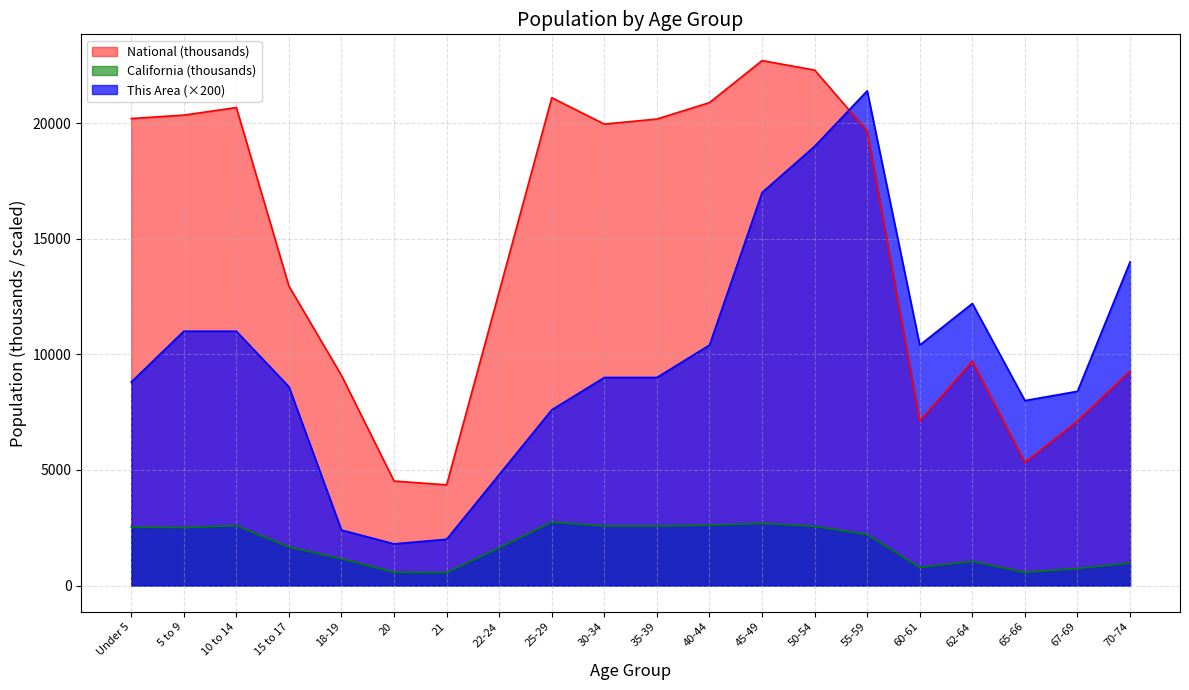

What position from the left is 21?

7